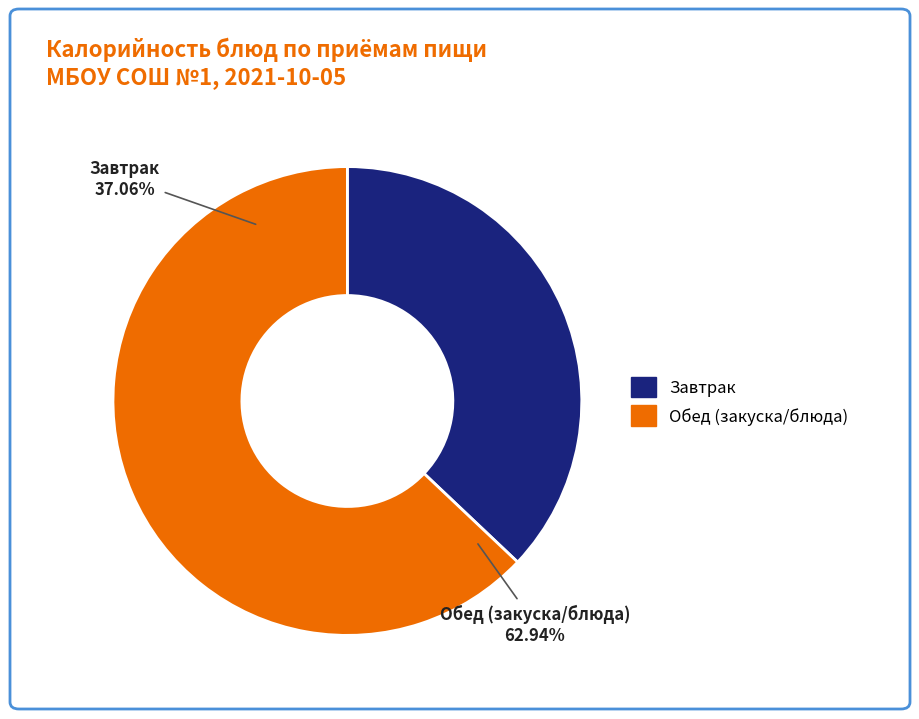

The Батон йодированный slice represents 1% of the pie. True or false?

False